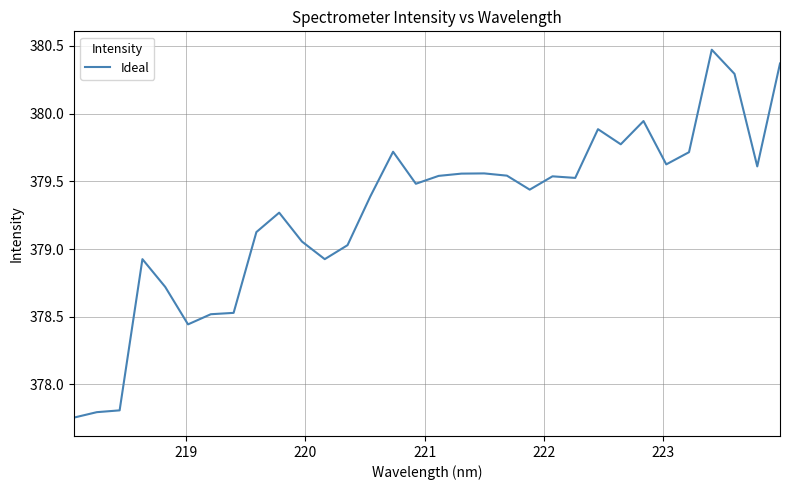

What is the difference between the maximum and minimum values?

2.7